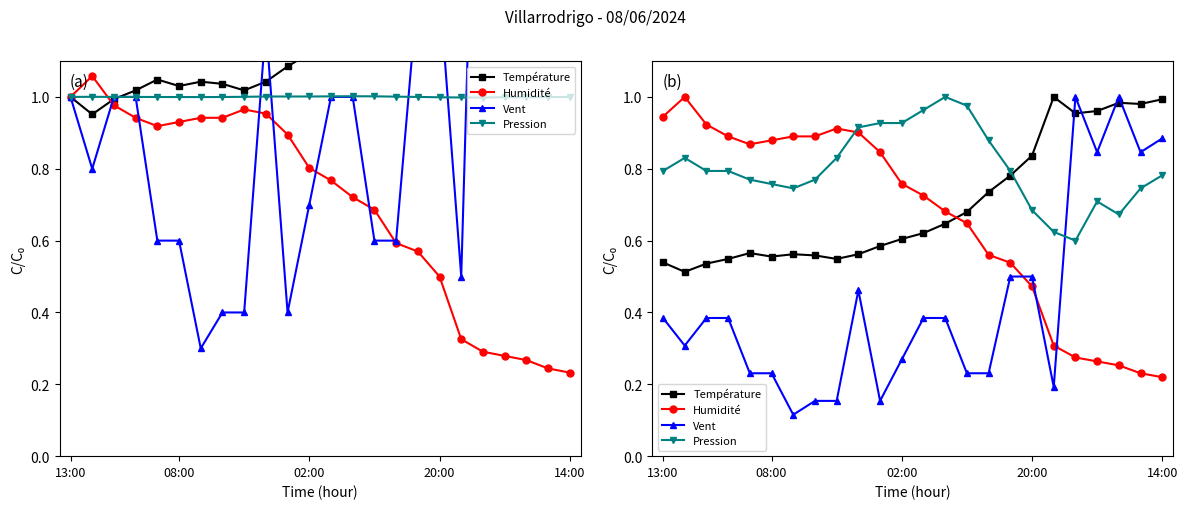

What is the smallest value displayed?

0.1